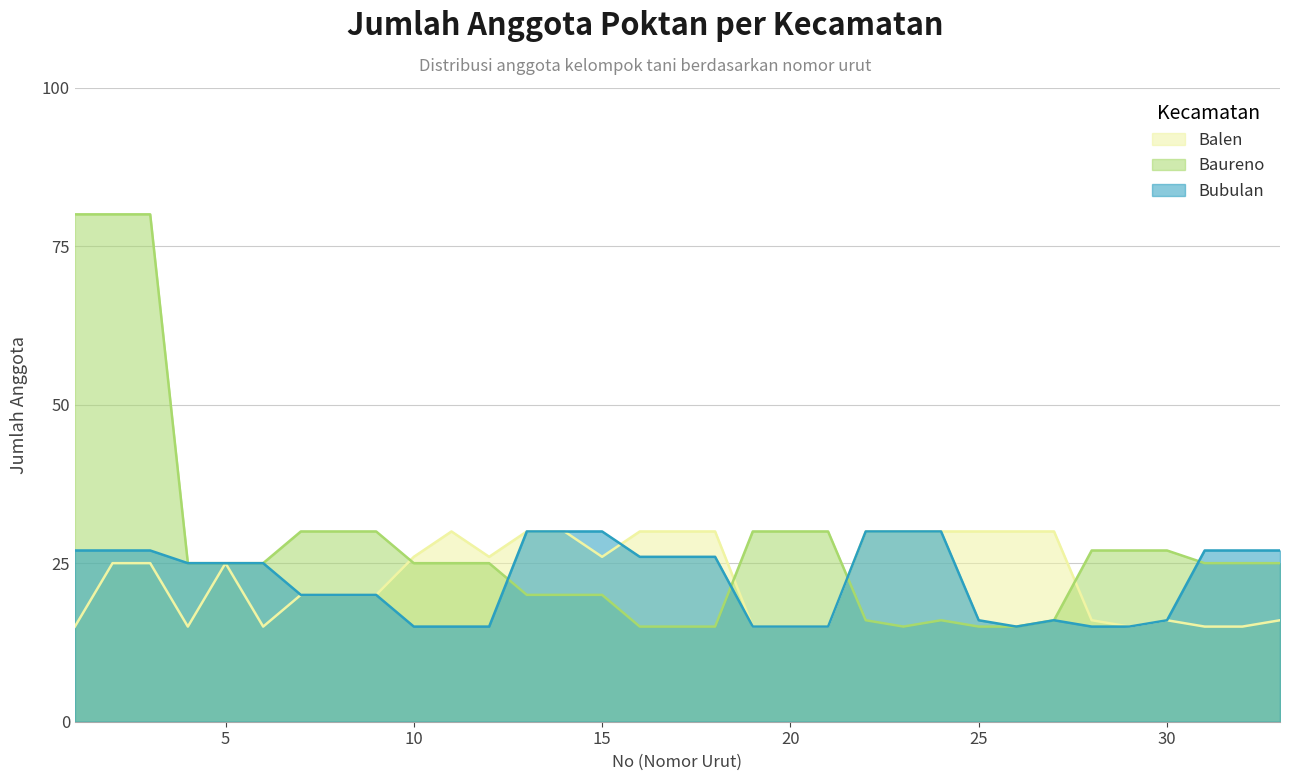

What is the difference between the Bubulan values at 8 and 15?

10